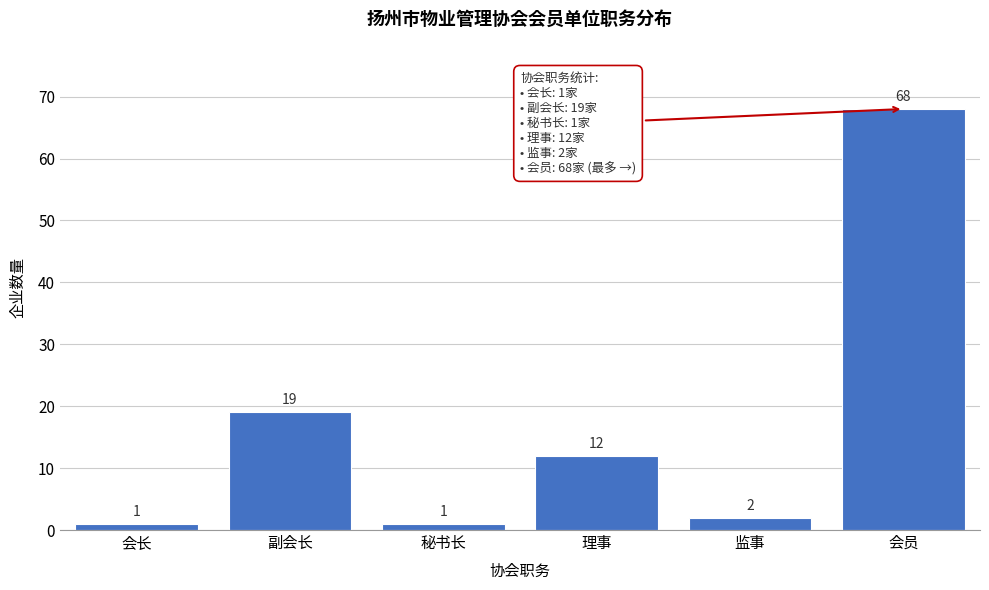

Reading right to left, what are all the values shown in this chart?

68	2	12	1	19	1